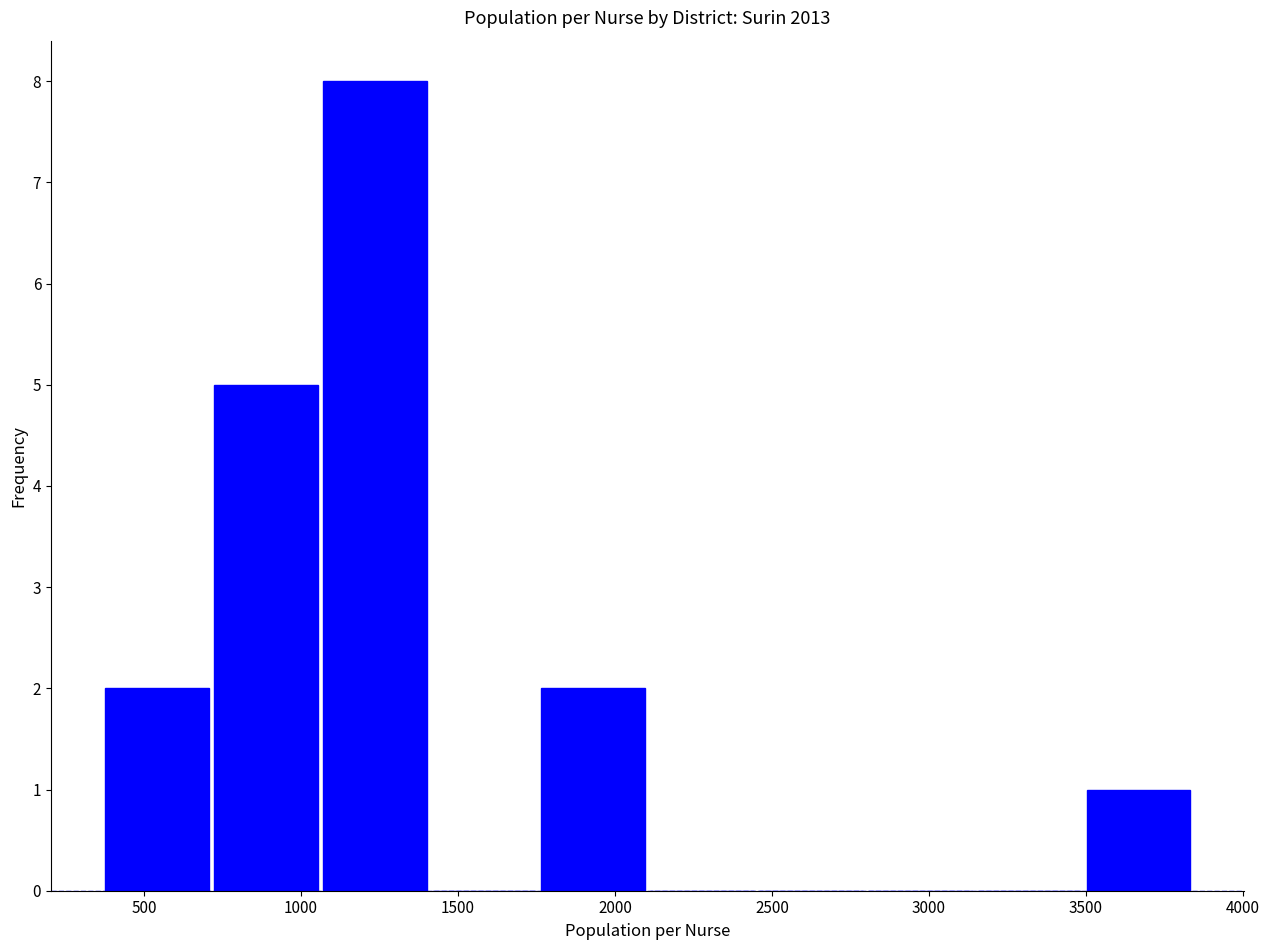

What is the height of the bar covering 1750 to 2100 on the x-axis? Neither the bar edges nor the heights are printed on the chart, so give them approximately, as read against the axes.

2